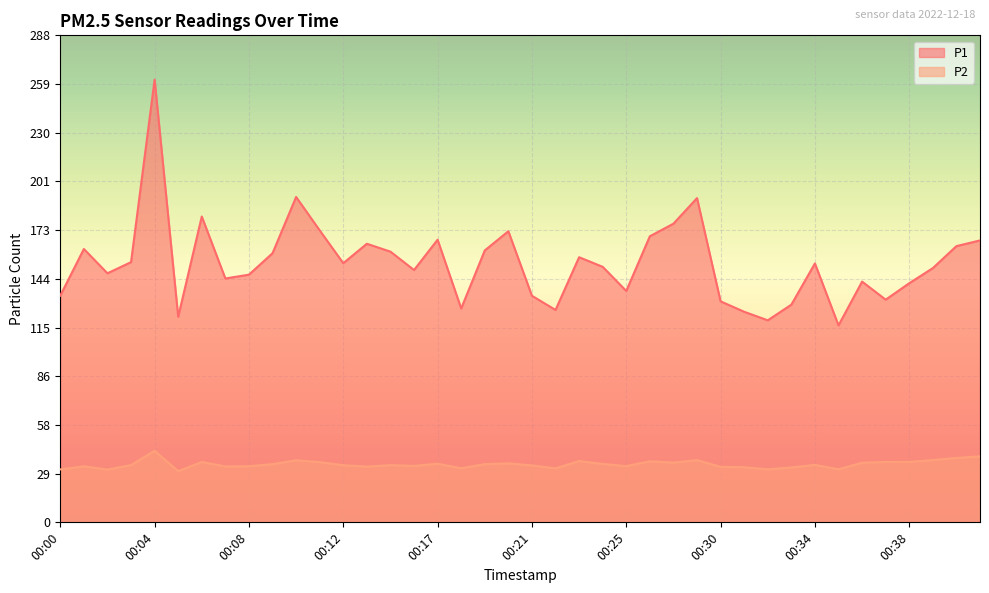

Where does the P2 series first go above 33?

00:01